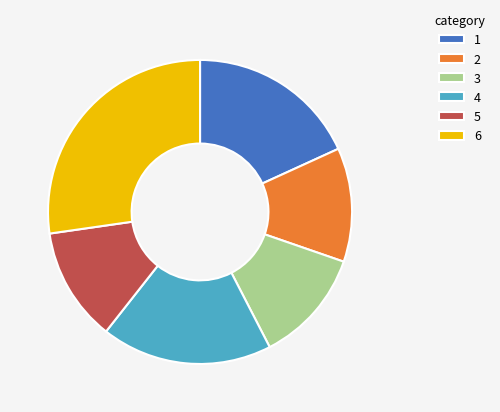

What is the ratio of the value at 2 to the value at 6?

0.4